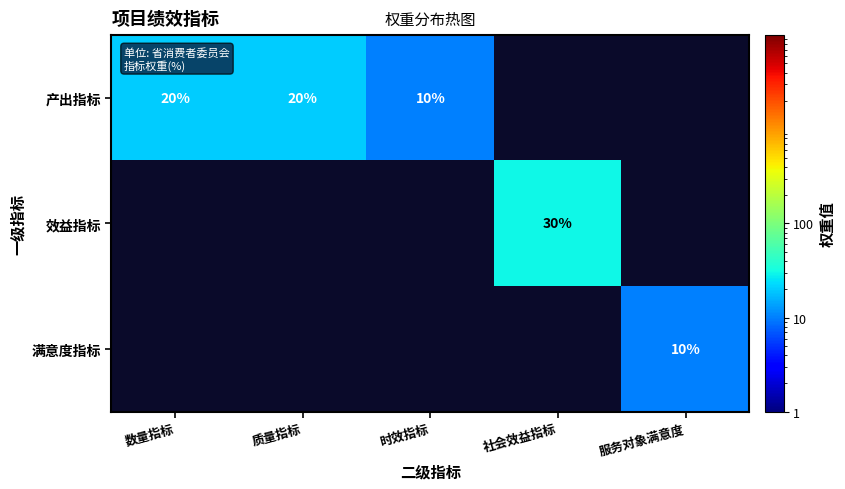

True or false: 满意度指标 has a value of 6 at 服务对象满意度.

False